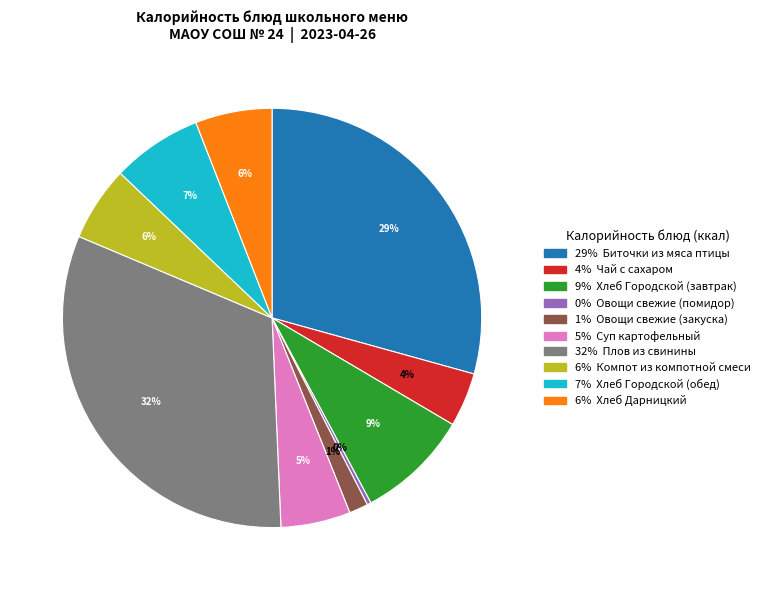

Is there any slice that represents more than half of the pie?

No